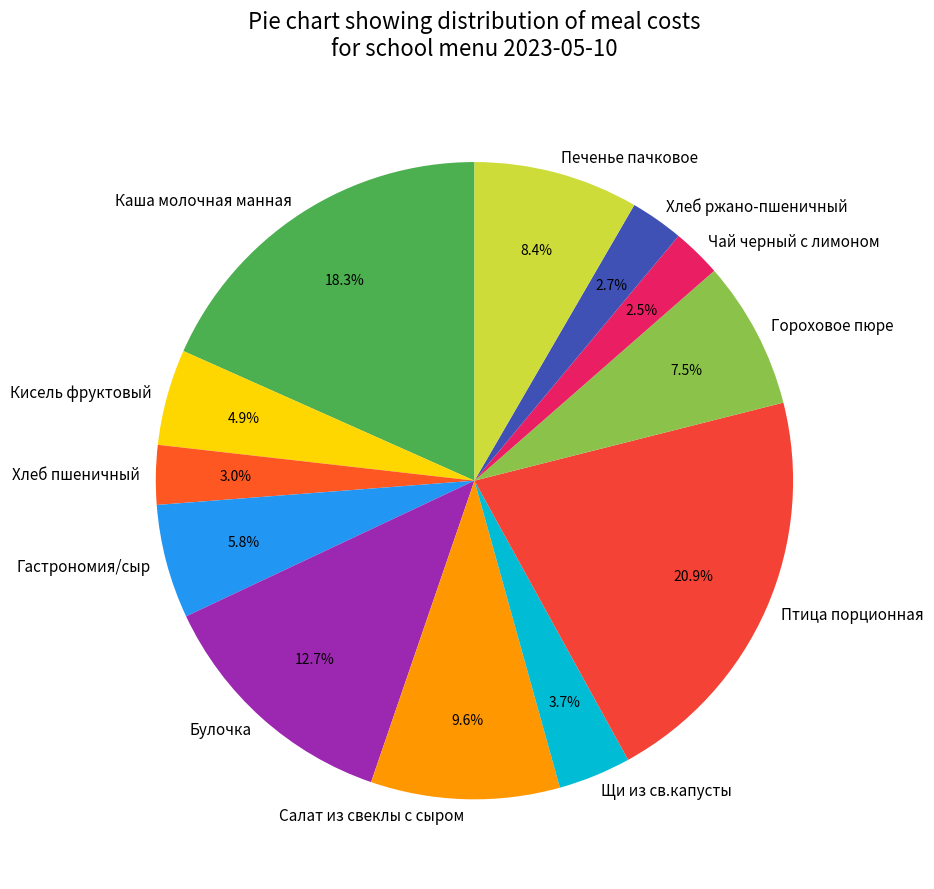

Combined, what portion of the pie is Хлеб пшеничный and Кисель фруктовый?

7.9%